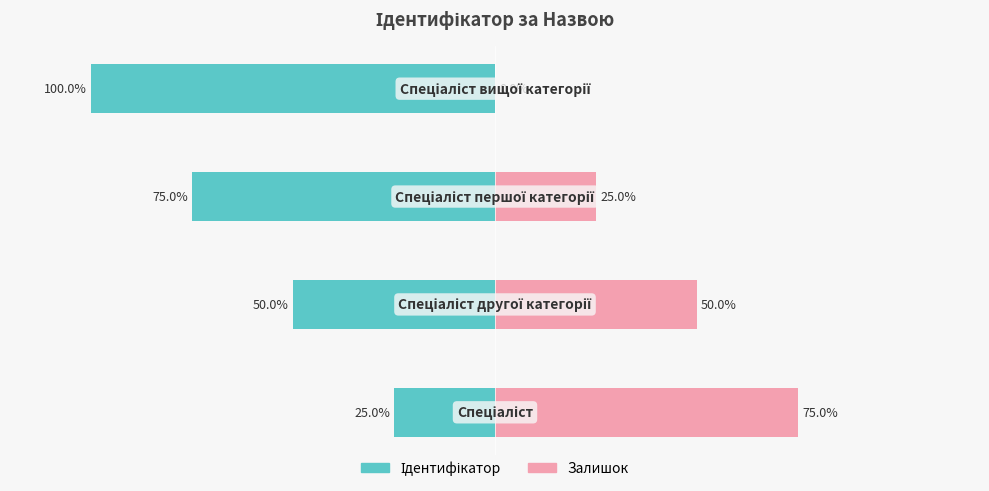

What is the difference between the maximum and minimum values in the Ідентифікатор series?

75